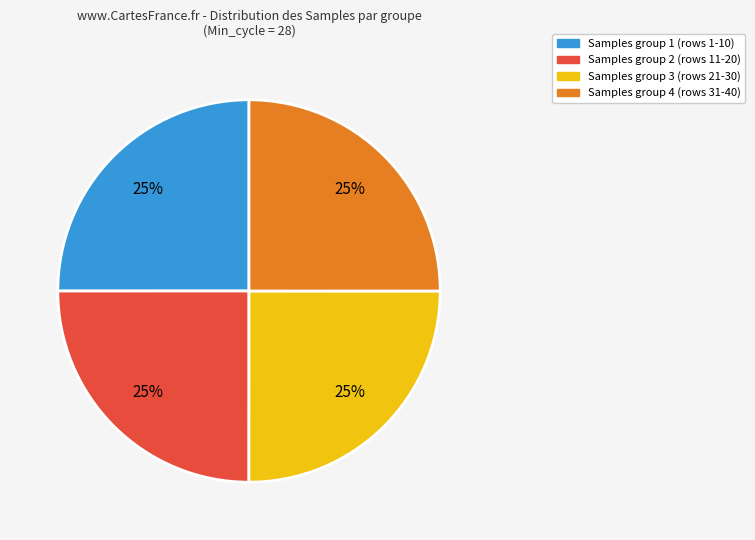

Does any single category account for the majority?

No